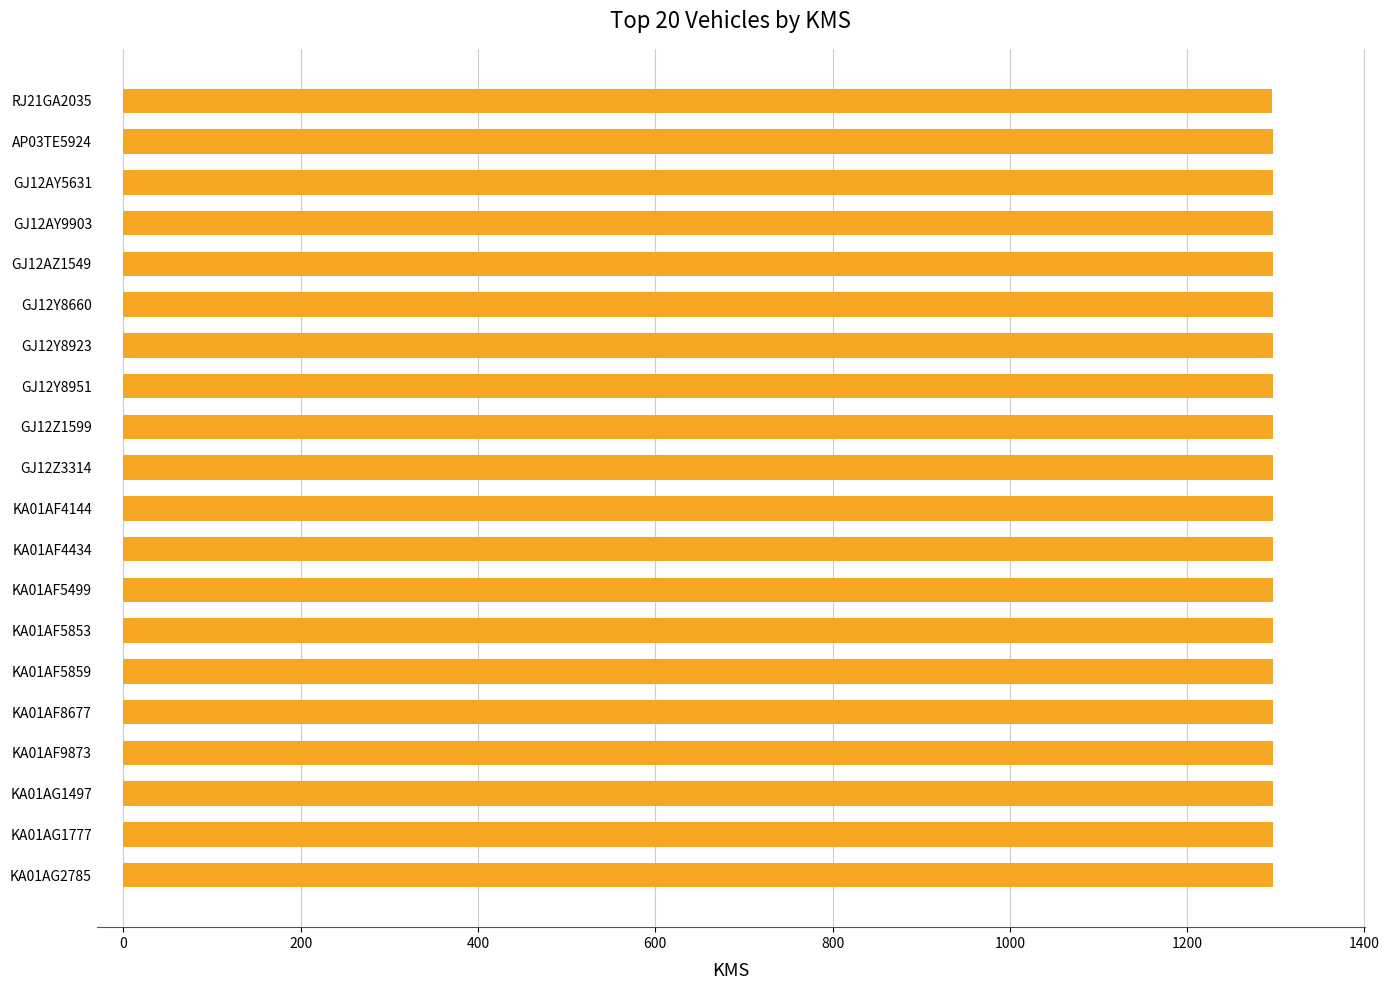

What is the maximum value shown in the chart?

1297